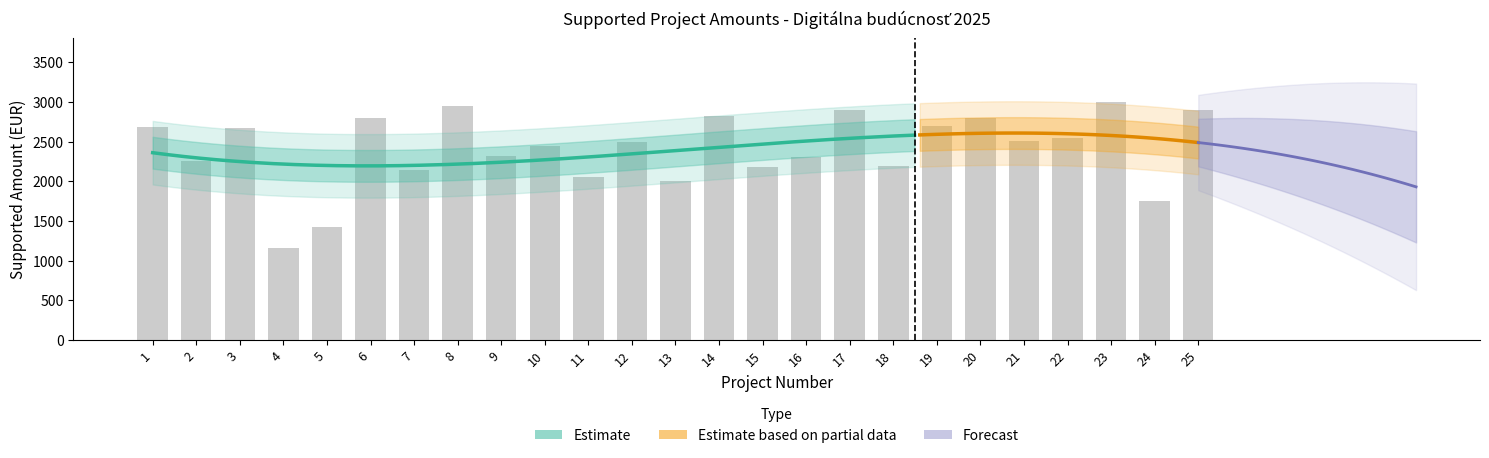

What is the minimum value shown in the chart?

1160